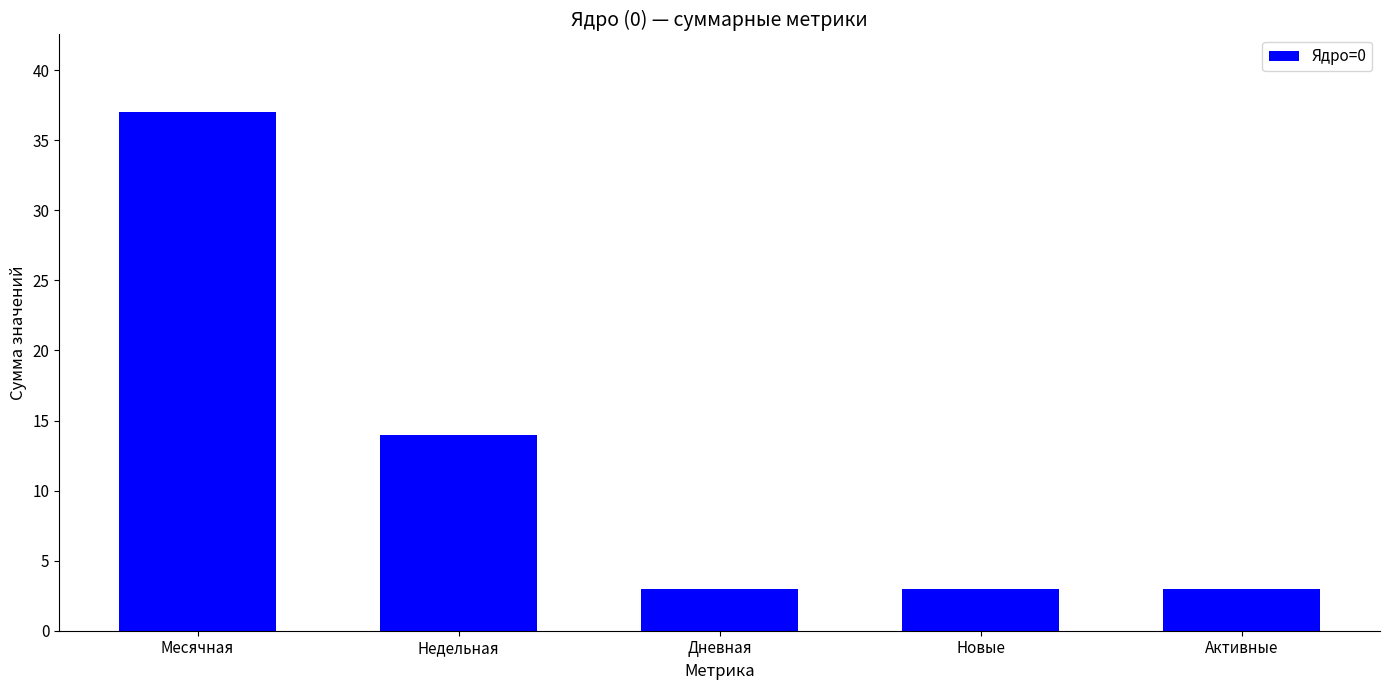

Is it true that the value at Дневная is 3?

True